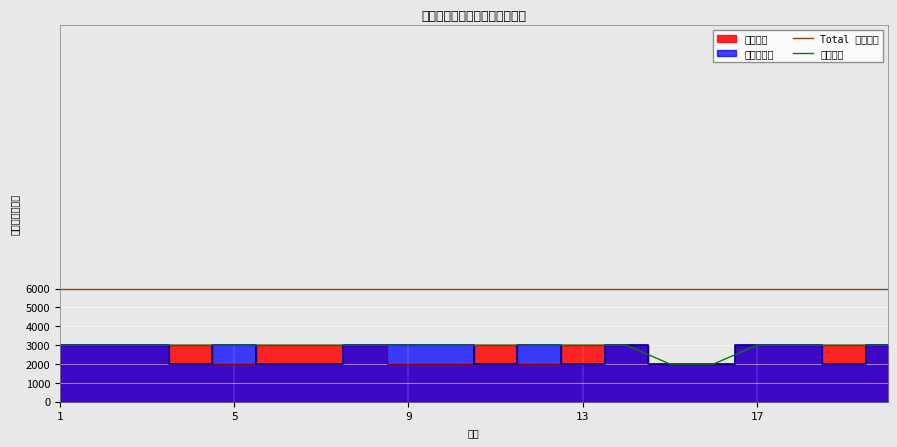

How many lines are shown in the chart?

2